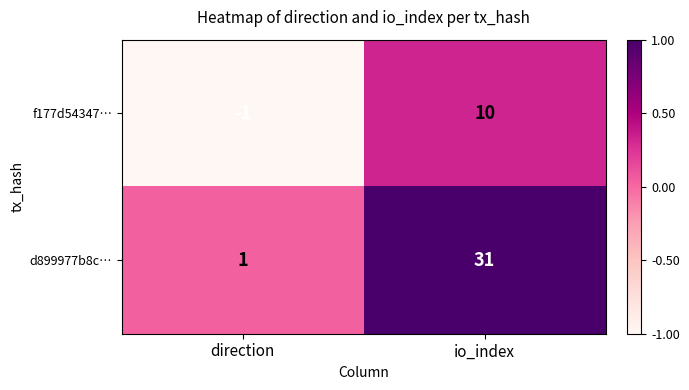

The d899977b8c… series shows 1 at direction. True or false?

True